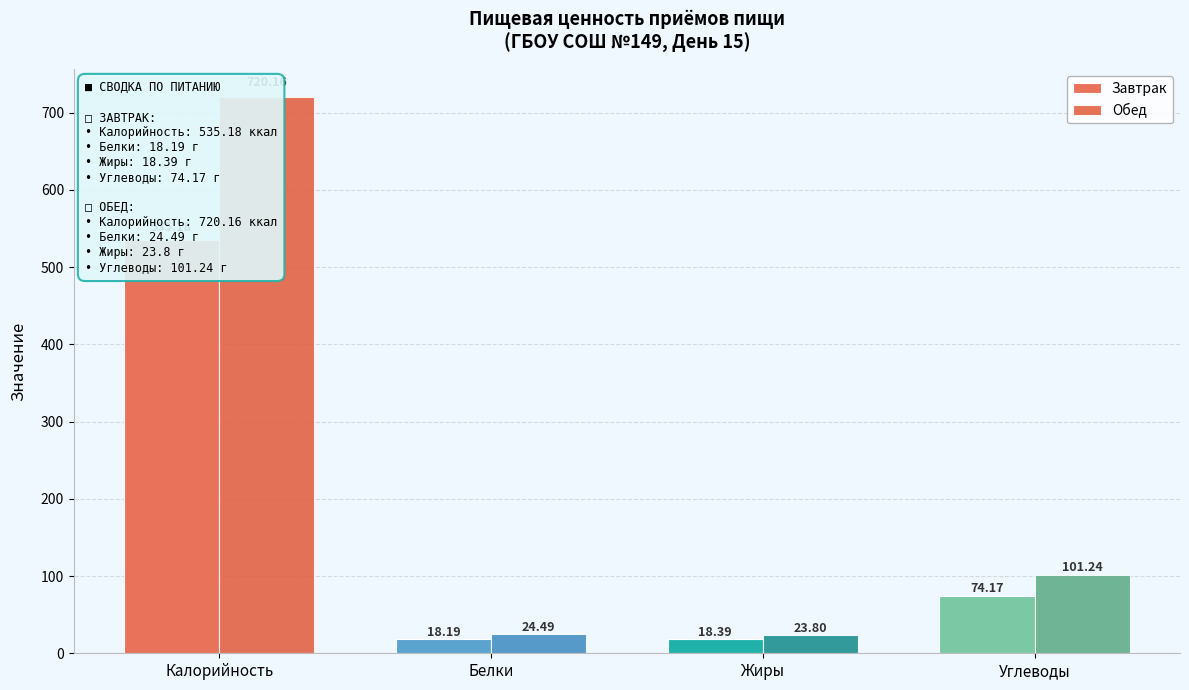

List the series in order of their peak value, highest first.

Обед, Завтрак